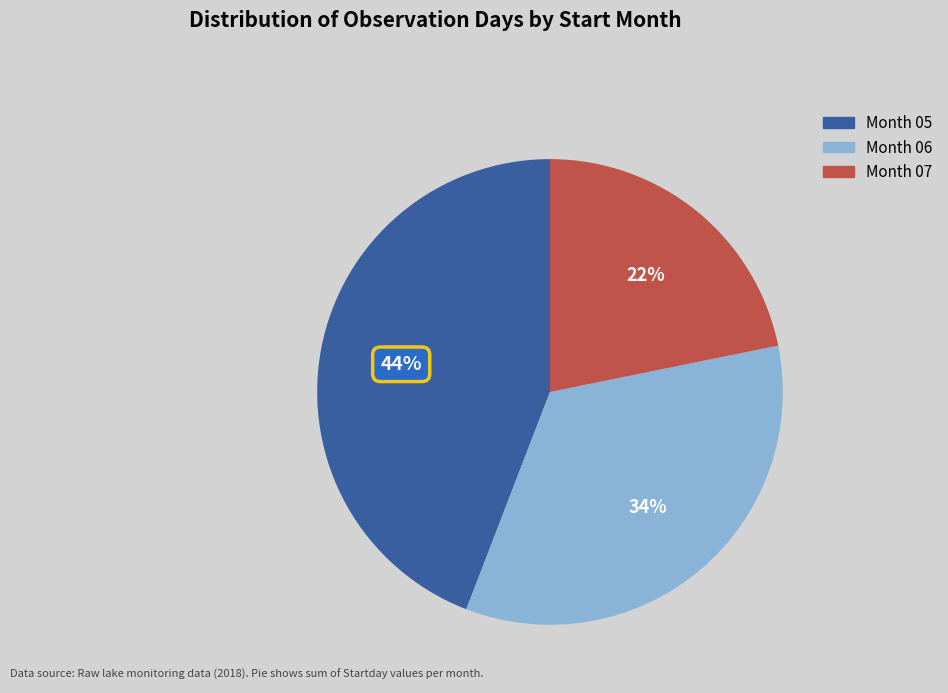

Is there a majority slice in this chart?

No